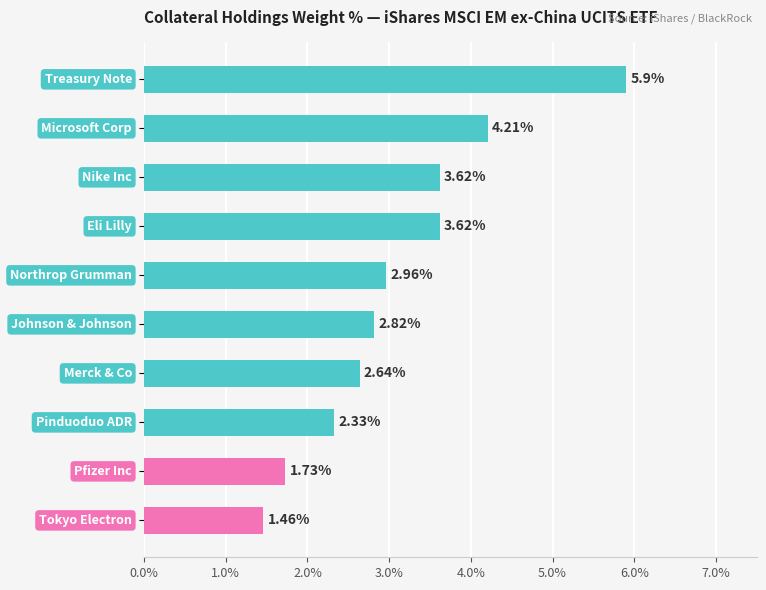

What is the average value?

3.1